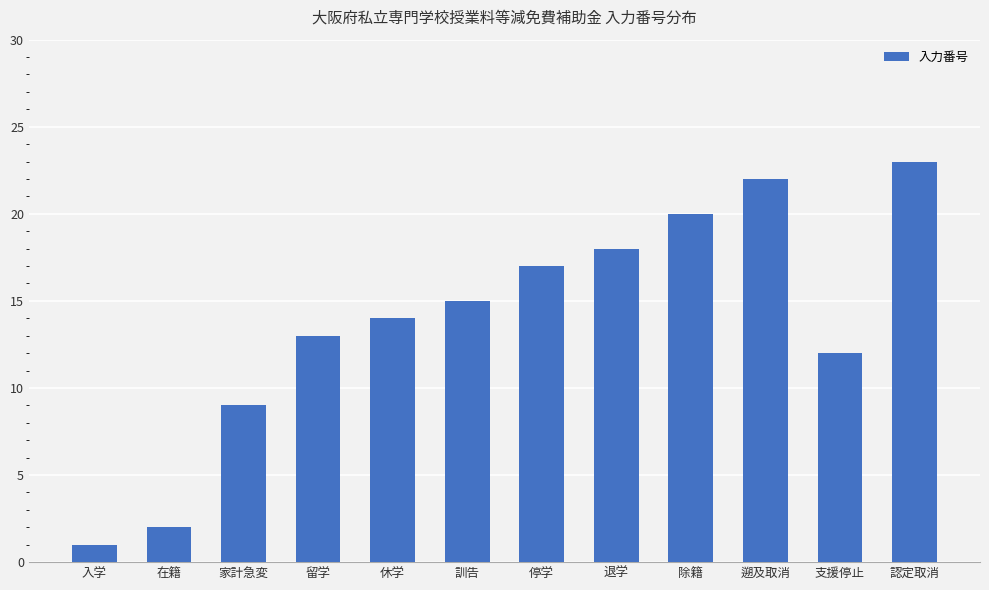

Where is the data nearest to the value 12?

支援停止